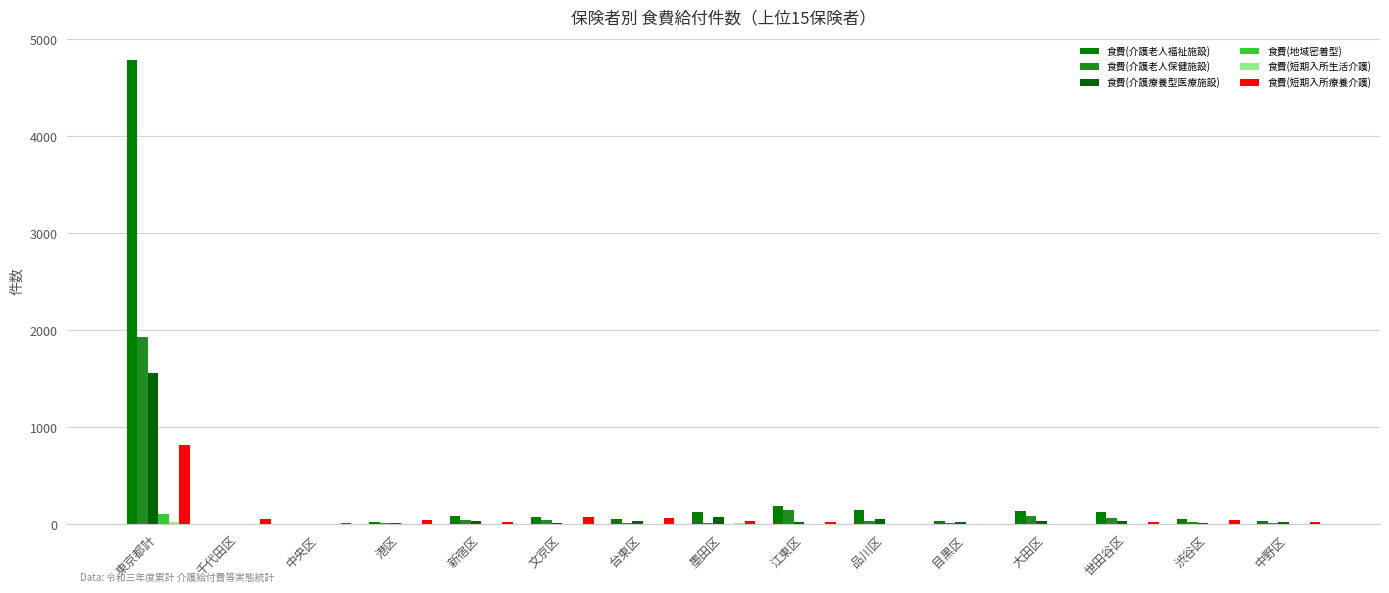

Does the chart contain stacked bars?

No